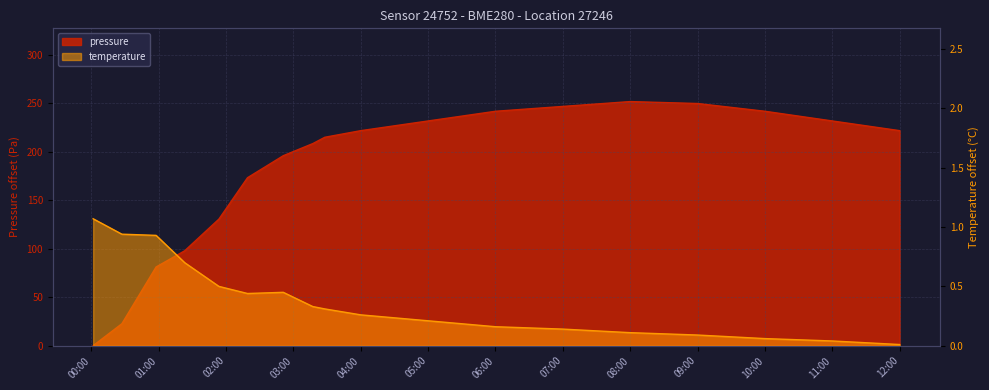

Rank the categories by temperature value from highest to lowest.

2022-11-18T00:01:34, 2022-11-18T00:27:11, 2022-11-18T00:57:40, 2022-11-18T01:23:08, 2022-11-18T01:53:37, 2022-11-18T02:50:57, 2022-11-18T02:19:05, 2022-11-18T03:17:15, 2022-11-18T03:27:59, 2022-11-18T04:00:00, 2022-11-18T05:00:00, 2022-11-18T06:00:00, 2022-11-18T07:00:00, 2022-11-18T08:00:00, 2022-11-18T09:00:00, 2022-11-18T10:00:00, 2022-11-18T11:00:00, 2022-11-18T12:00:00